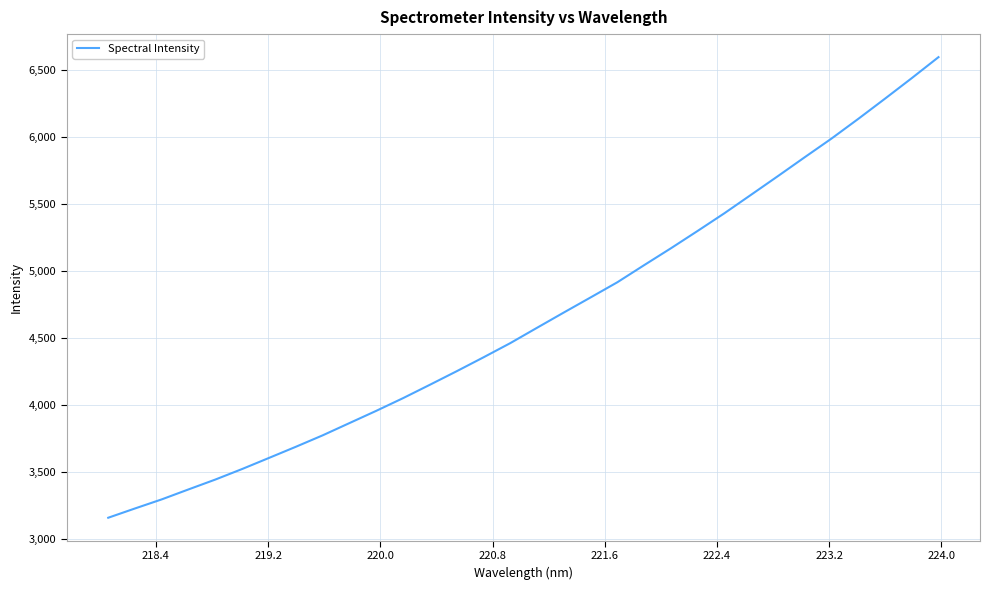

What is the smallest value displayed?

3159.0